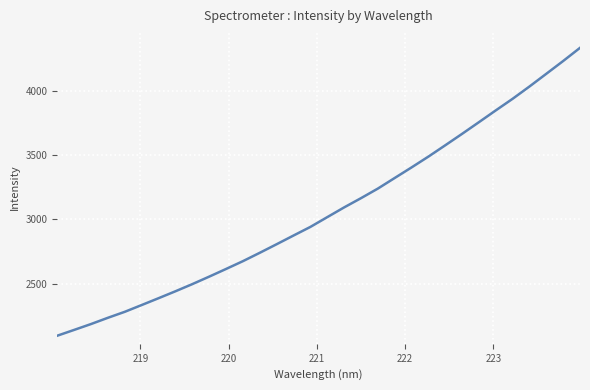

What is the smallest value displayed?

2096.8